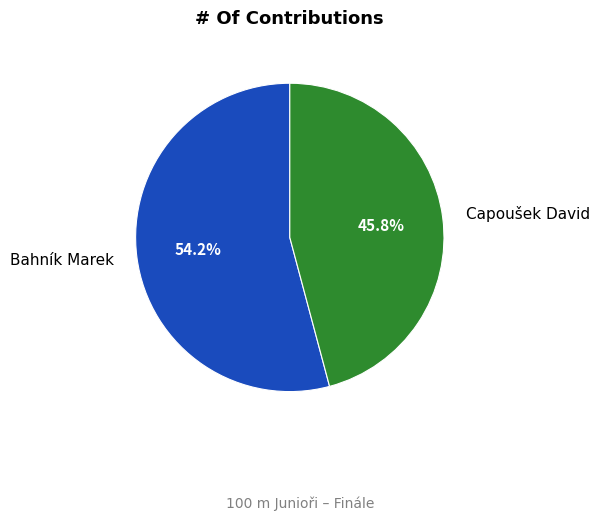

What is the smallest slice in the pie chart?

Capoušek David